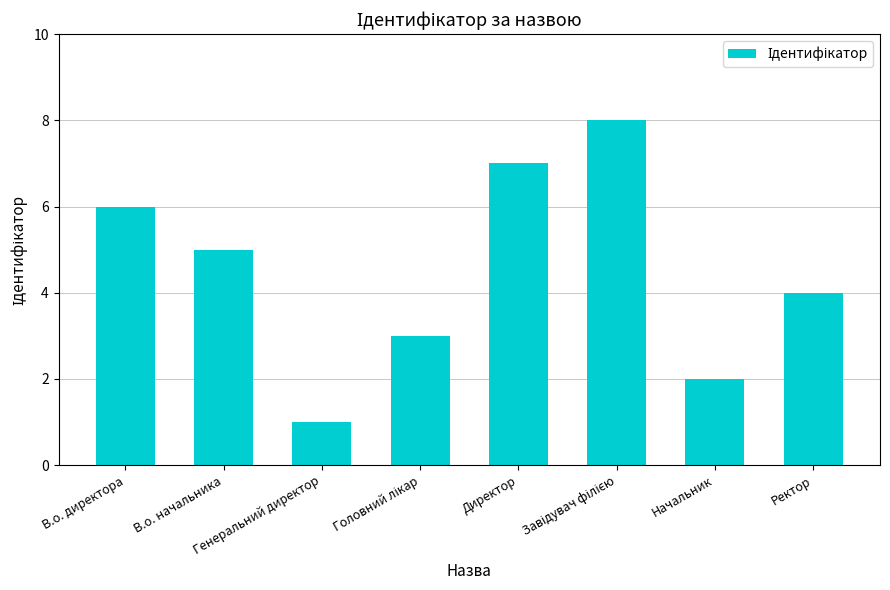

Are the bars grouped side by side (vs. stacked)?

No